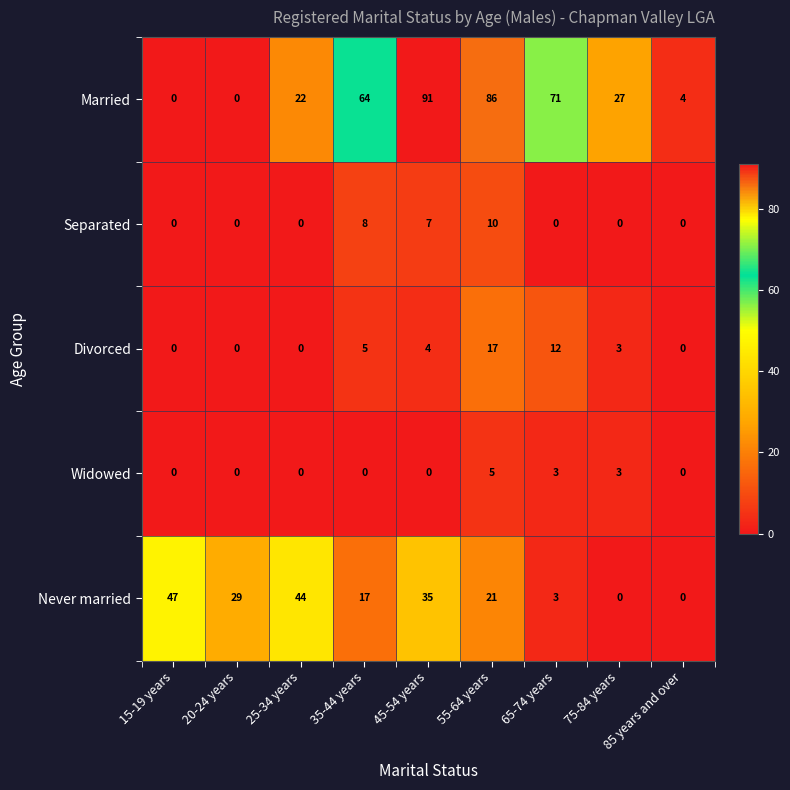

At which label is Divorced closest to 8?

35-44 years